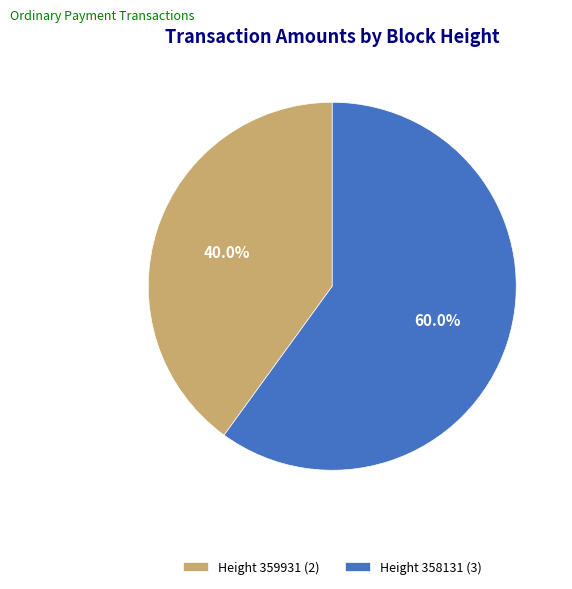

What is the largest slice in the pie chart?

Height 358131 (3)